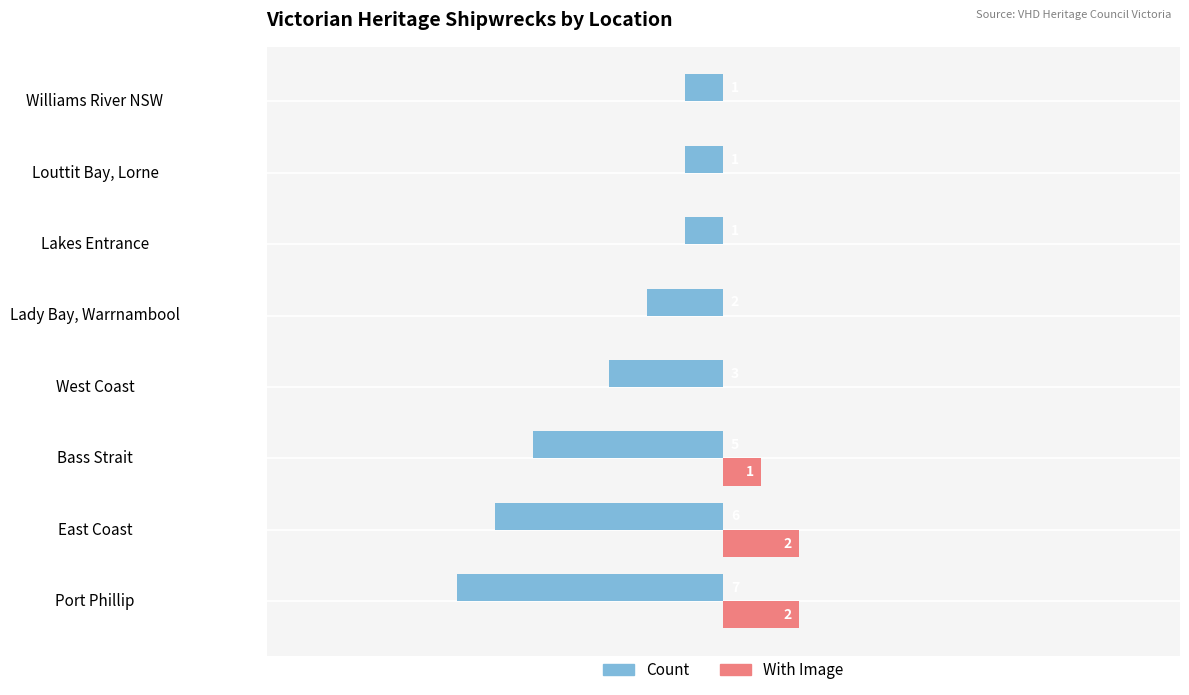

What are all the series names shown in the legend?

Count, With Image